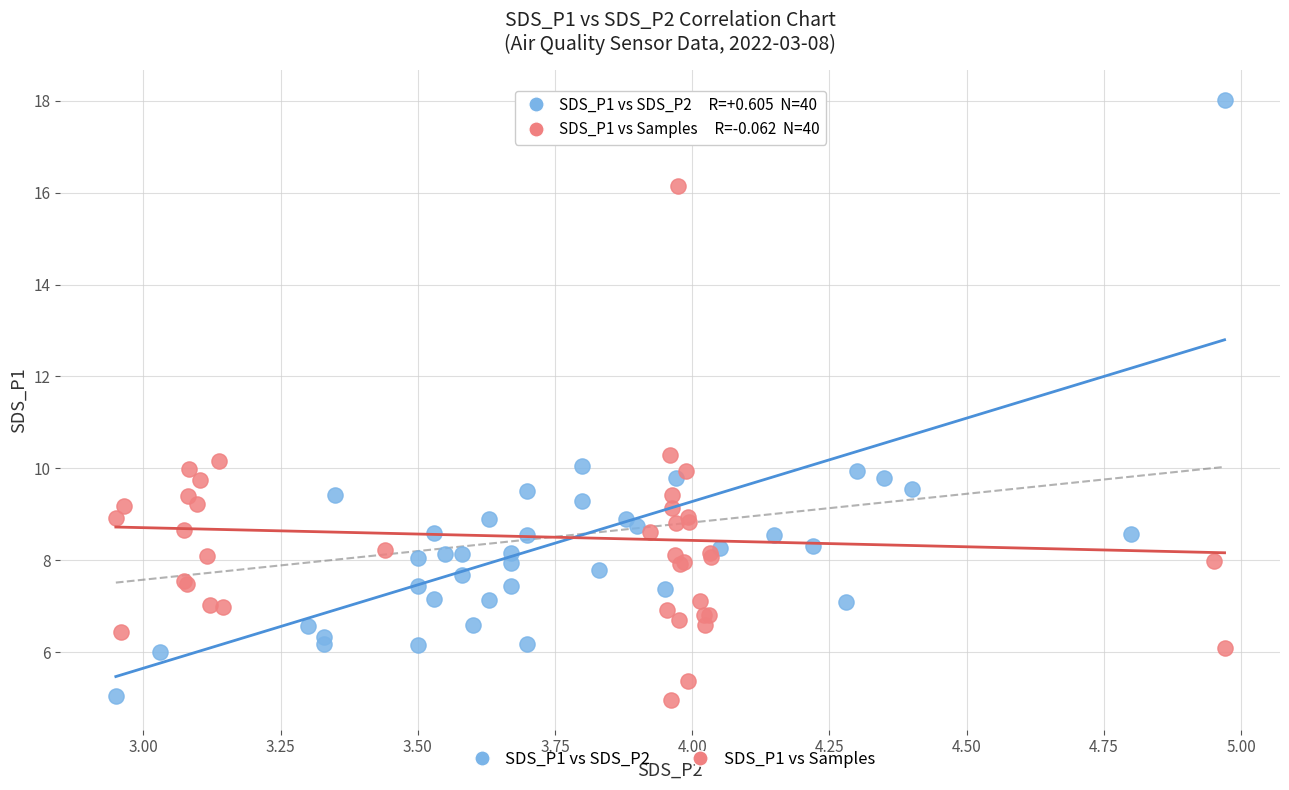

Which series has the widest spread of Y values?

SDS_P1 vs SDS_P2